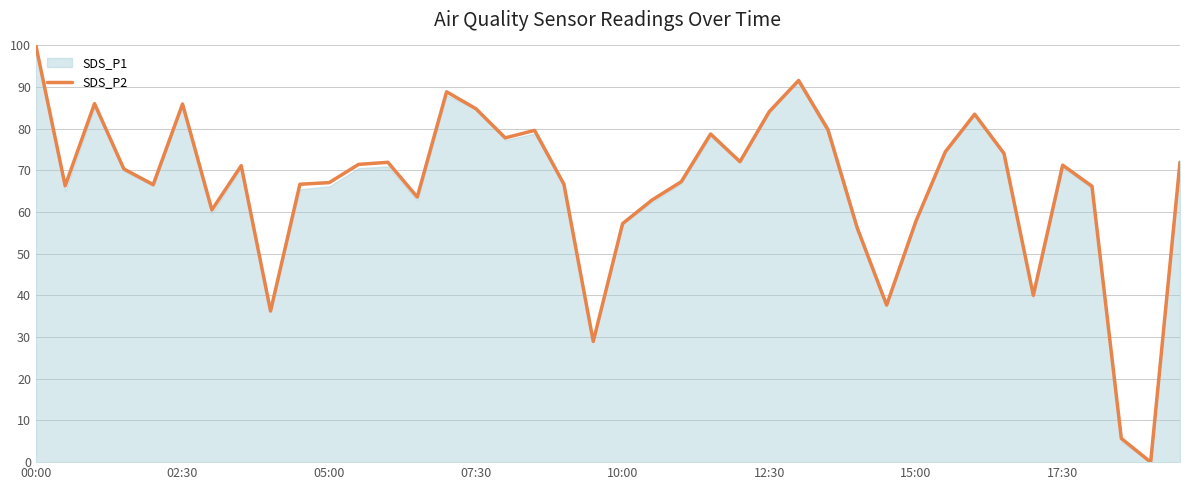

Which category has the highest value in the SDS_P2 series?

00:00